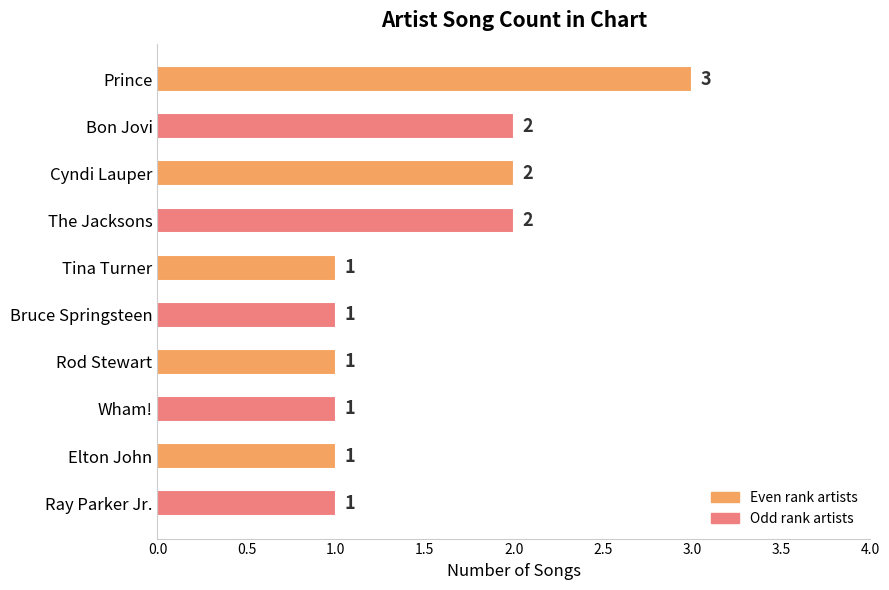

Reading top to bottom, what are all the values shown in this chart?

3	2	2	2	1	1	1	1	1	1